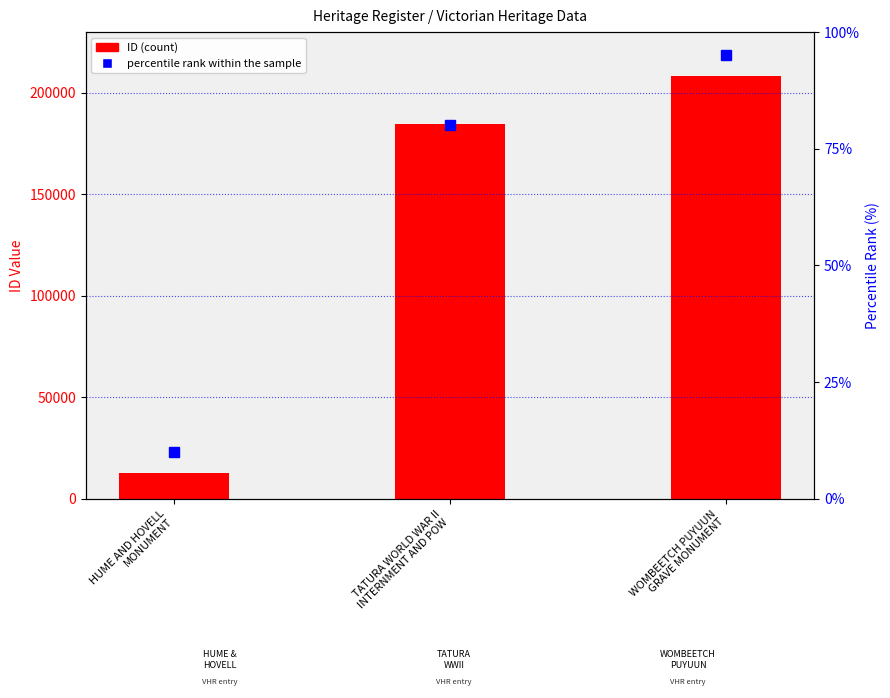

Reading left to right, transcribe all the data shown in this chart.

ID: HUME AND HOVELL
MONUMENT=12801	TATURA WORLD WAR II
INTERNMENT AND POW=184631	WOMBEETCH PUYUUN
GRAVE MONUMENT=208508
percentile rank within the sample: HUME AND HOVELL
MONUMENT=10	TATURA WORLD WAR II
INTERNMENT AND POW=80	WOMBEETCH PUYUUN
GRAVE MONUMENT=95